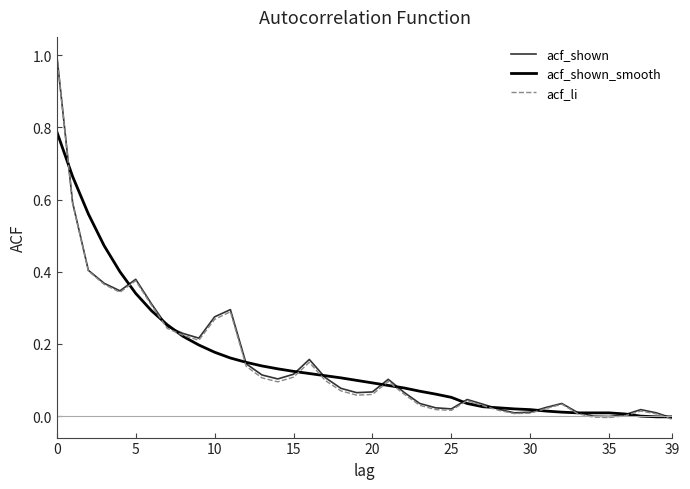

Which series has the largest range (max minus min)?

acf_li